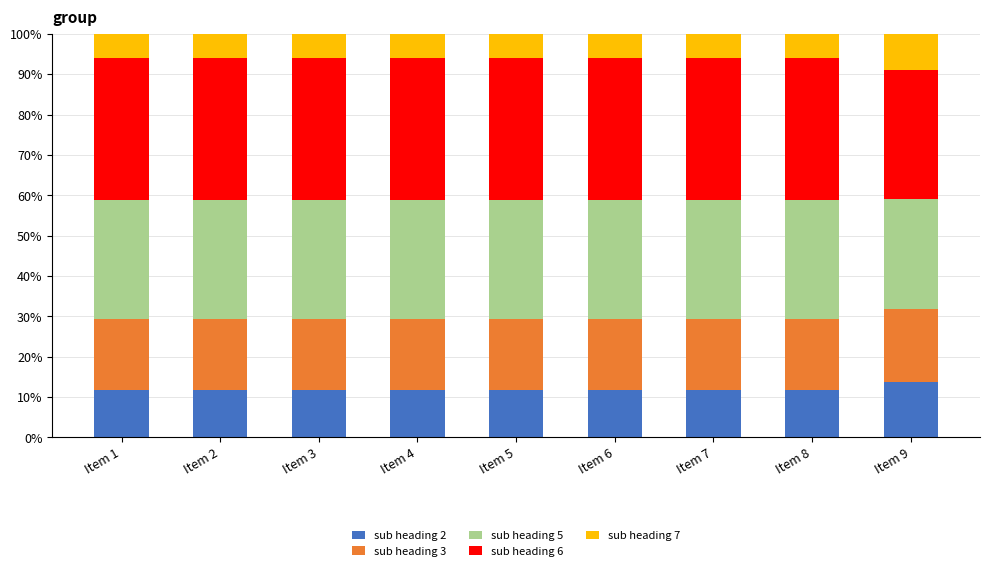

How many data points does each series have?

9